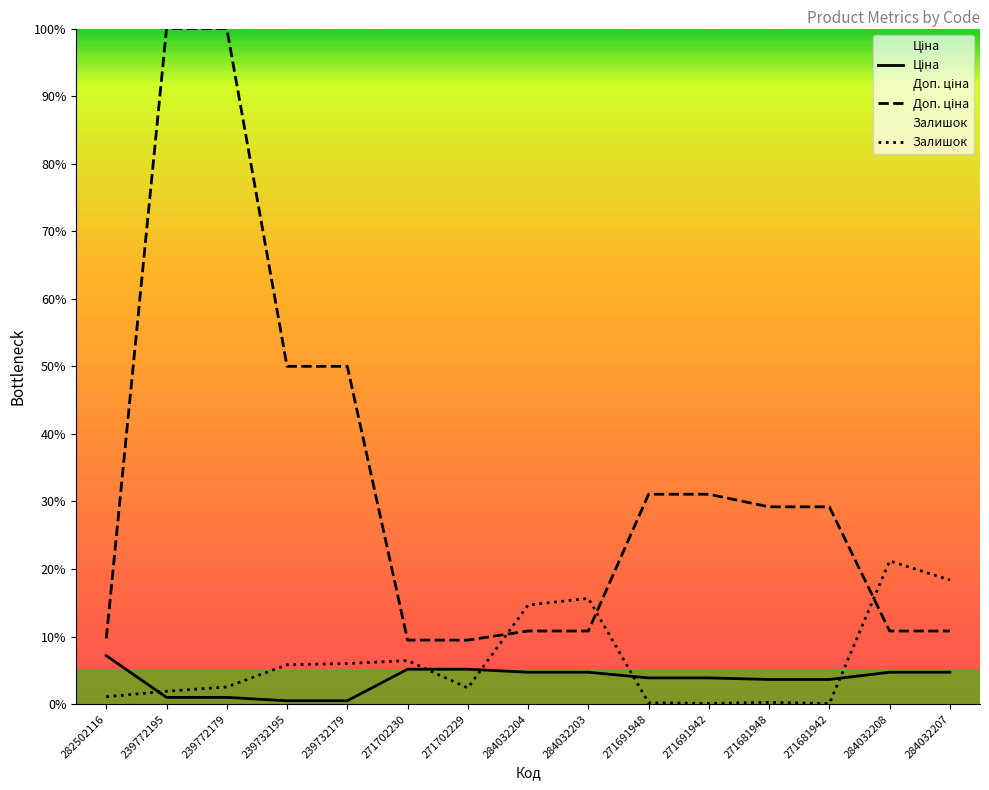

True or false: Доп. ціна has more than 1 interior local peaks.

False